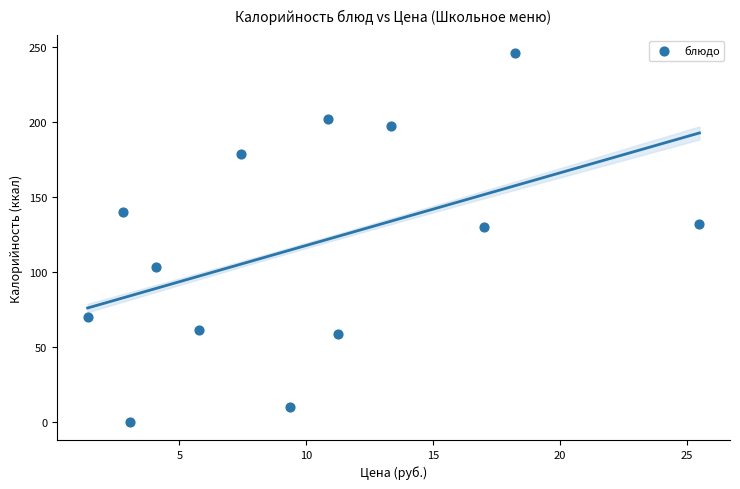

What is the range of X values (max minus min)?

24.1